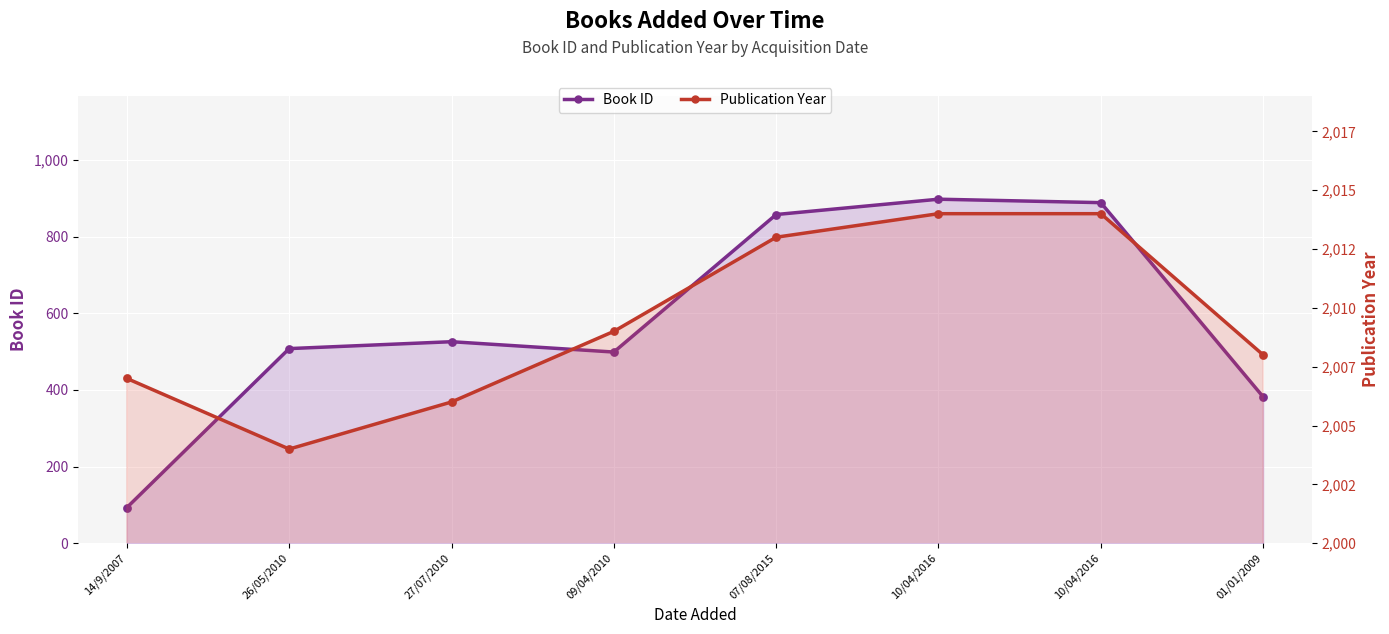

At which category is the sum across all series the highest?

10/04/2016